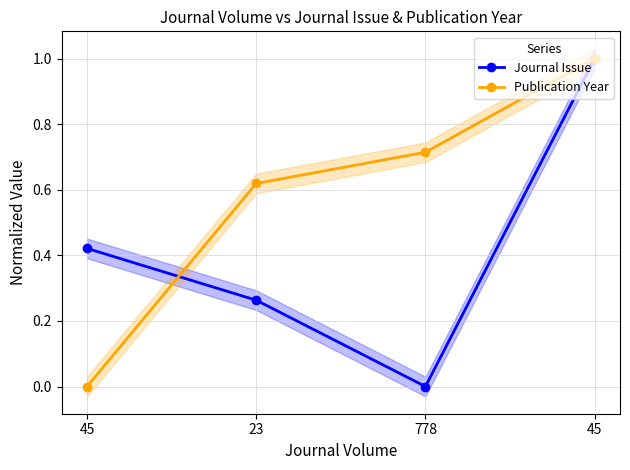

Does the chart have visible grid lines?

Yes